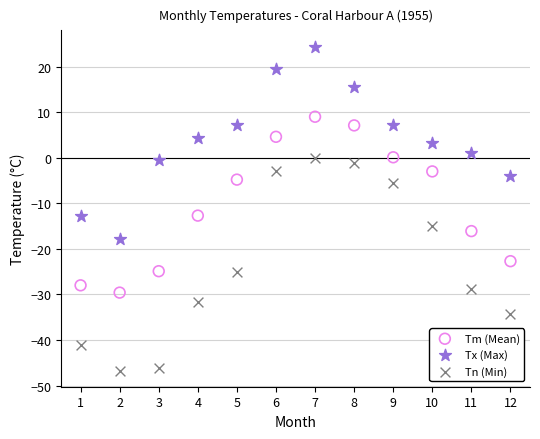

Across all data points, what is the range of Y values (max minus min)?

71.1